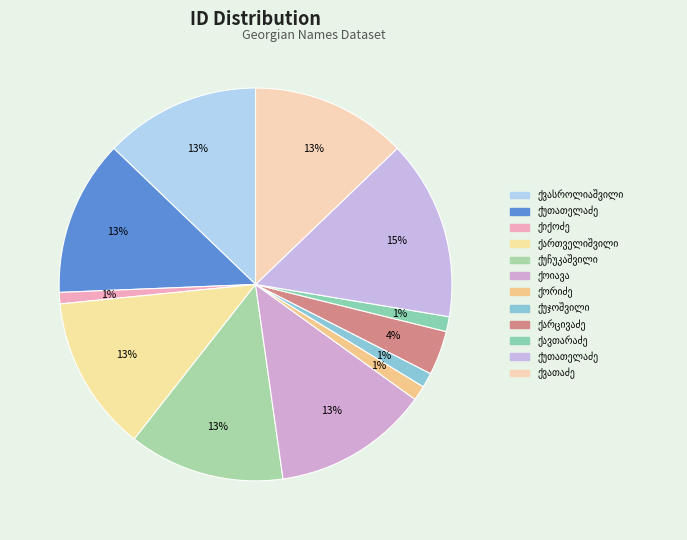

How many slices are in this pie chart?

12